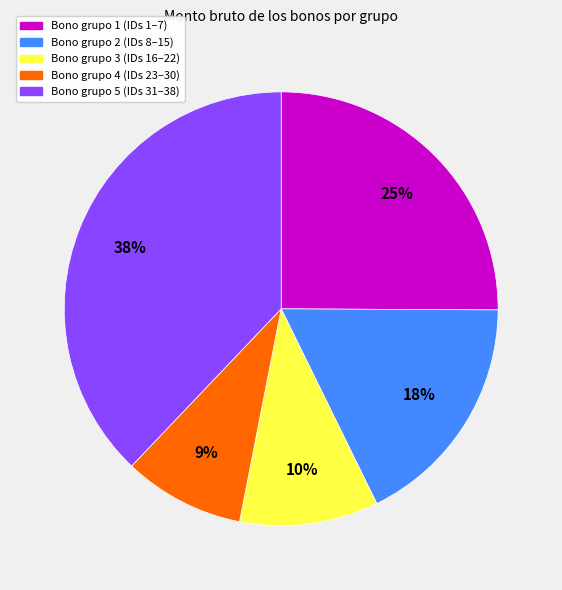

To the nearest percent, what is the average slice percentage?

20%